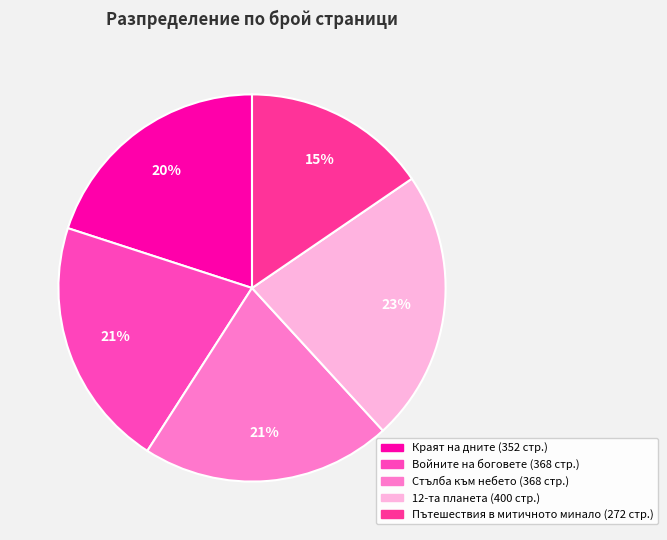

How many slices are in this pie chart?

5